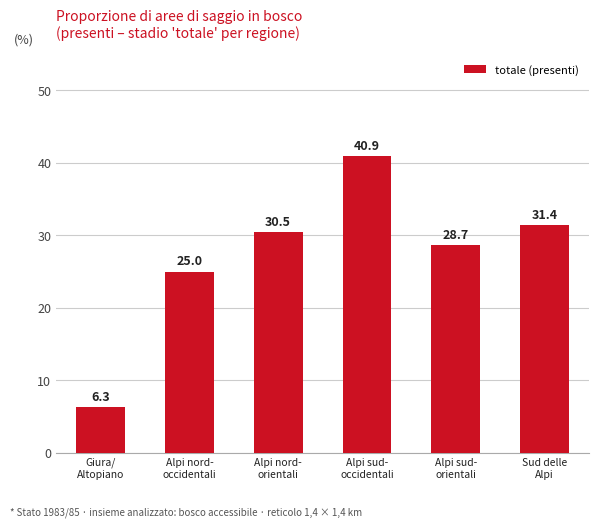

List the labels in order of value, smallest first.

Giura/
Altopiano, Alpi nord-
occidentali, Alpi sud-
orientali, Alpi nord-
orientali, Sud delle
Alpi, Alpi sud-
occidentali